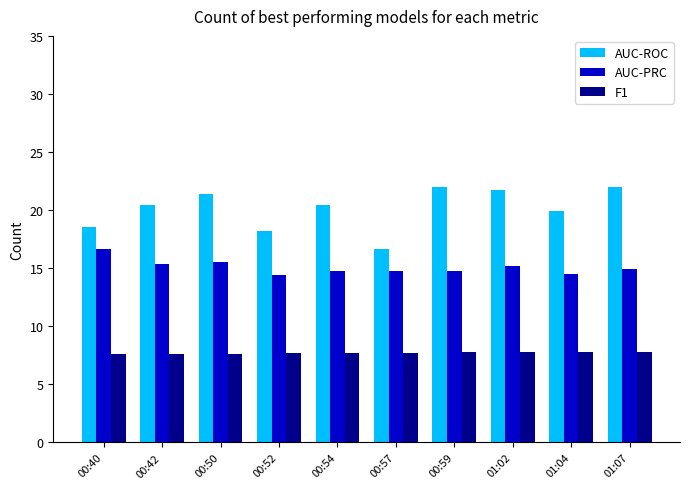

What is the approximate value of AUC-ROC at 01:07?

22.0